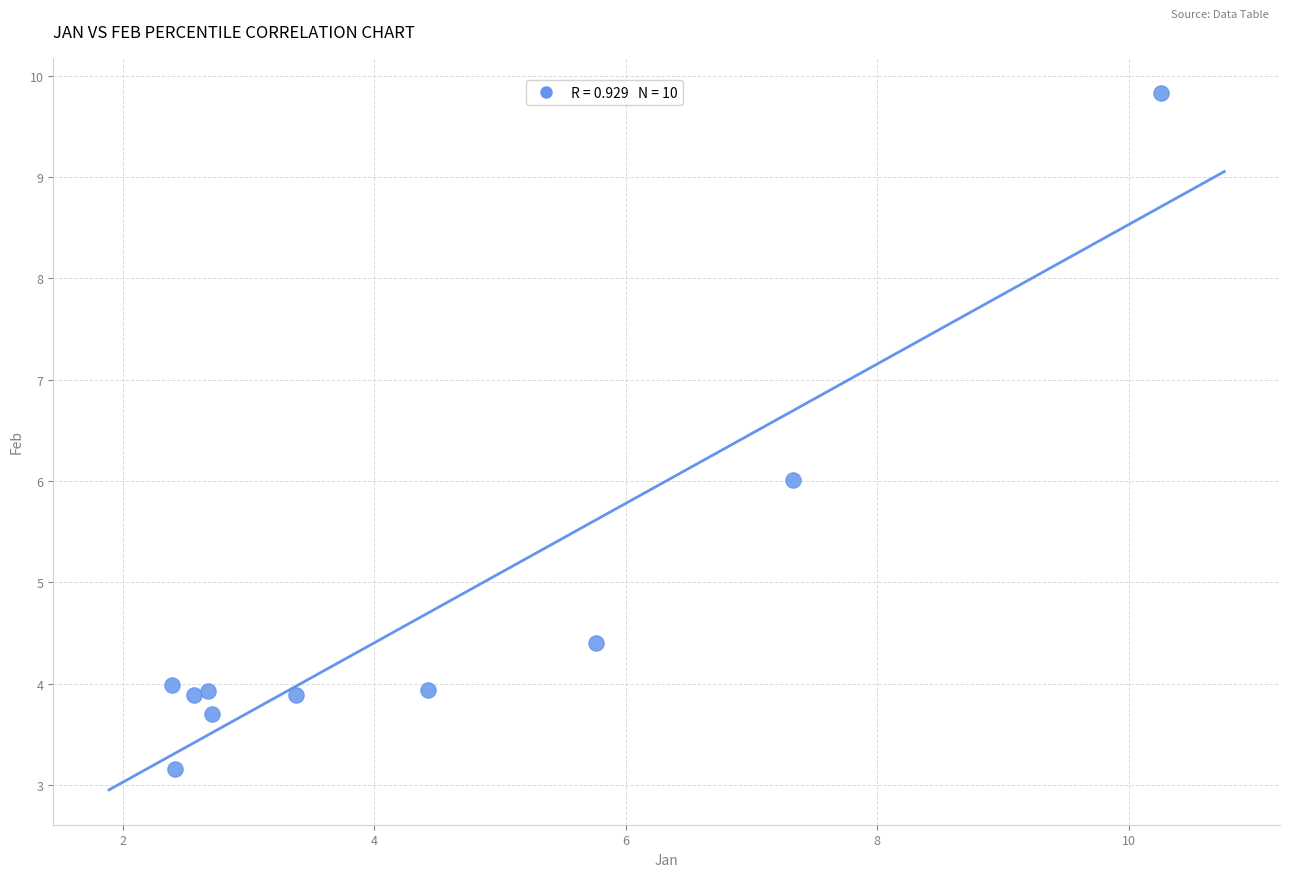

What is the average X value?

4.4